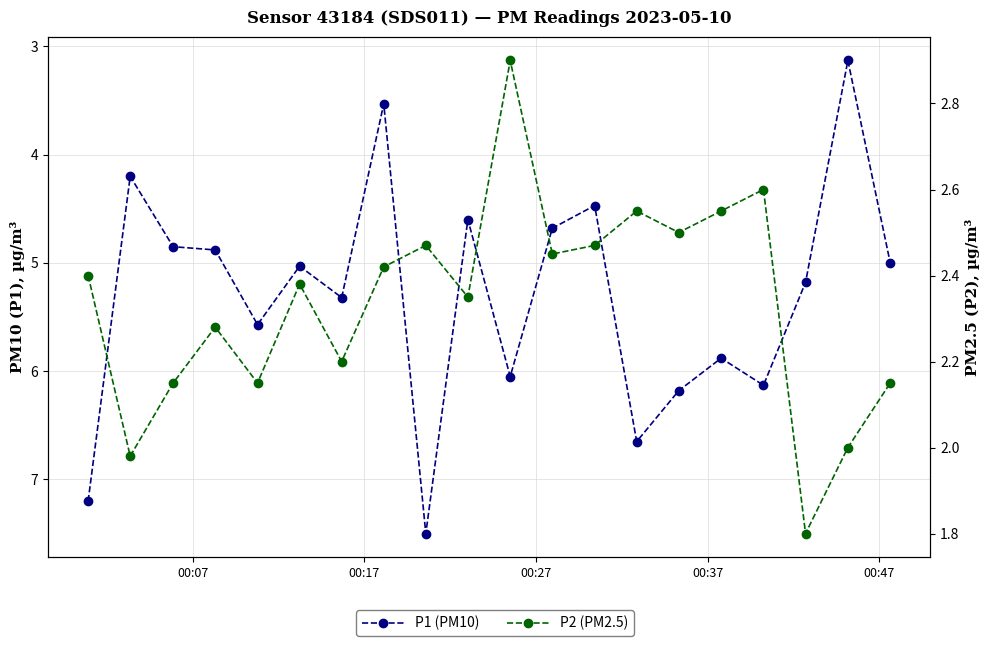

True or false: P1 (PM10) and P2 (PM2.5) intersect in this chart.

False